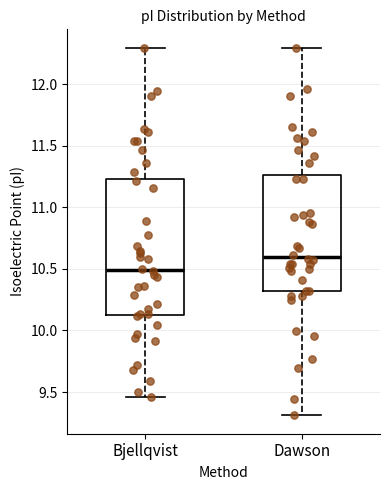

Which box has the lowest median line?

Bjellqvist